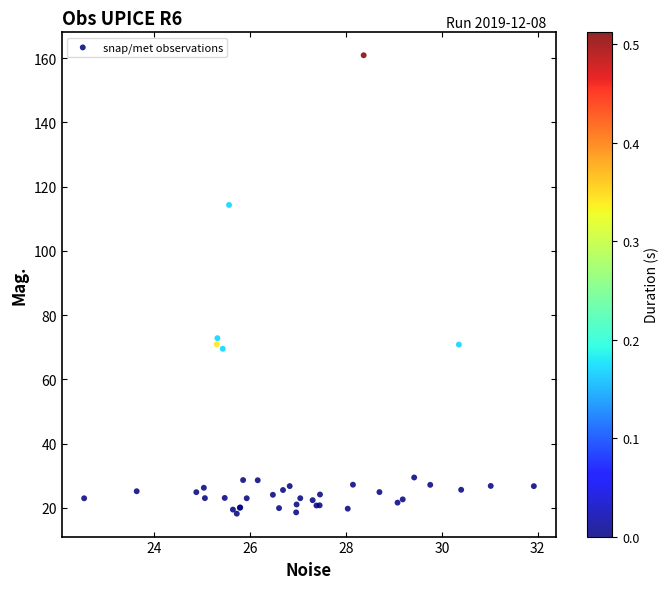

What Y value in the scatter plot is closest to 89?

72.8